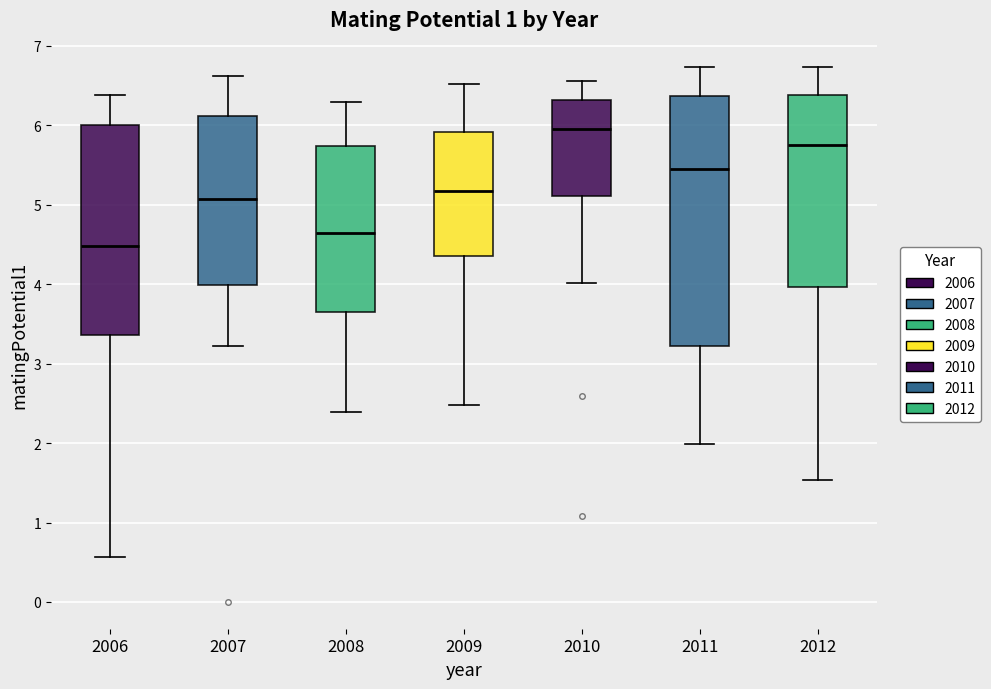

Reading left to right, transcribe this box plot: for each box, give where its median line is, the range the box spans, and where its two whiskers end, as read against the y-axis. The values are not printed on the chart, so give them approximately, as read against the axis.

2006: median 4.5, box 3.4 to 6.0, whiskers 0.6 to 6.4
2007: median 5.1, box 4.0 to 6.1, whiskers 3.2 to 6.6
2008: median 4.7, box 3.7 to 5.7, whiskers 2.4 to 6.3
2009: median 5.2, box 4.4 to 5.9, whiskers 2.5 to 6.5
2010: median 5.9, box 5.1 to 6.3, whiskers 4.0 to 6.6
2011: median 5.4, box 3.2 to 6.4, whiskers 2.0 to 6.7
2012: median 5.8, box 4.0 to 6.4, whiskers 1.5 to 6.7